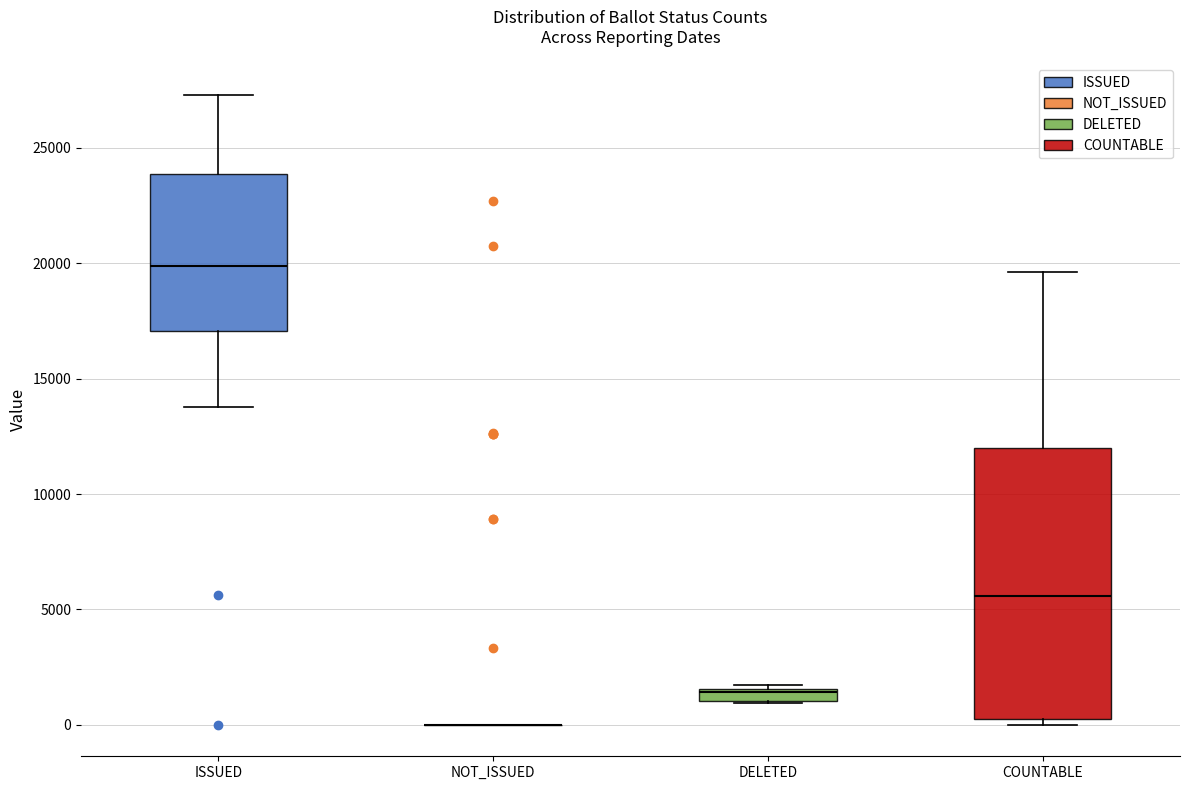

Where is the lower edge of the box for DELETED on the y-axis? The values are not printed on the chart, so give them approximately, as read against the axis.

1000